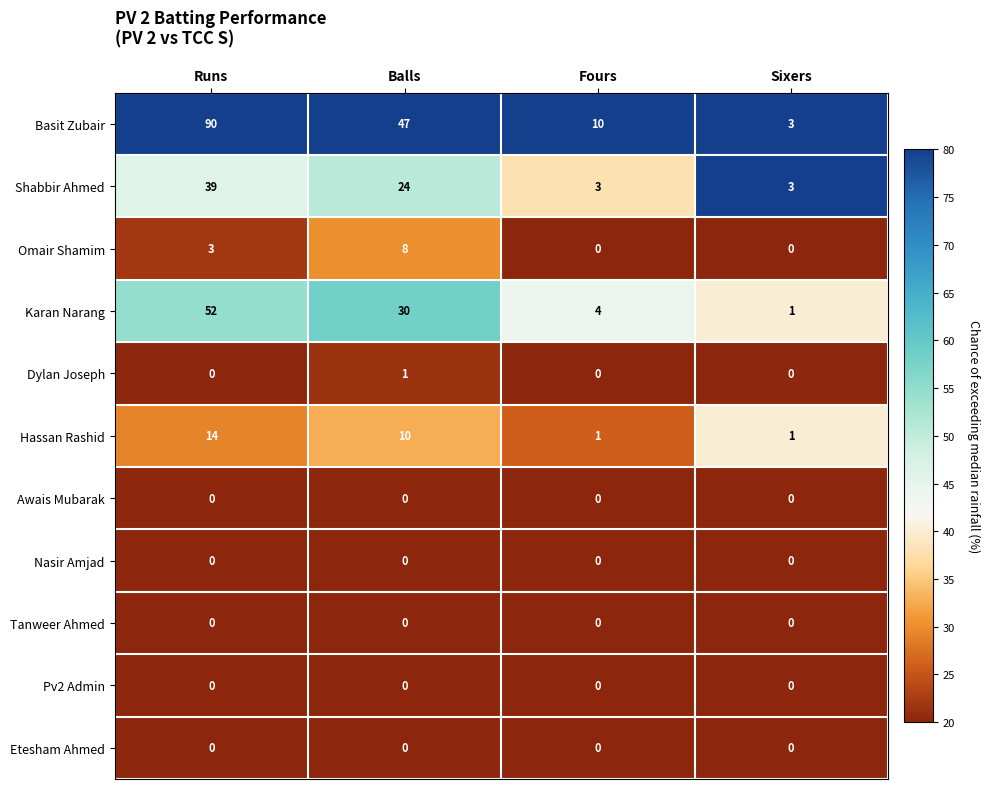

What is the smallest value displayed?

0